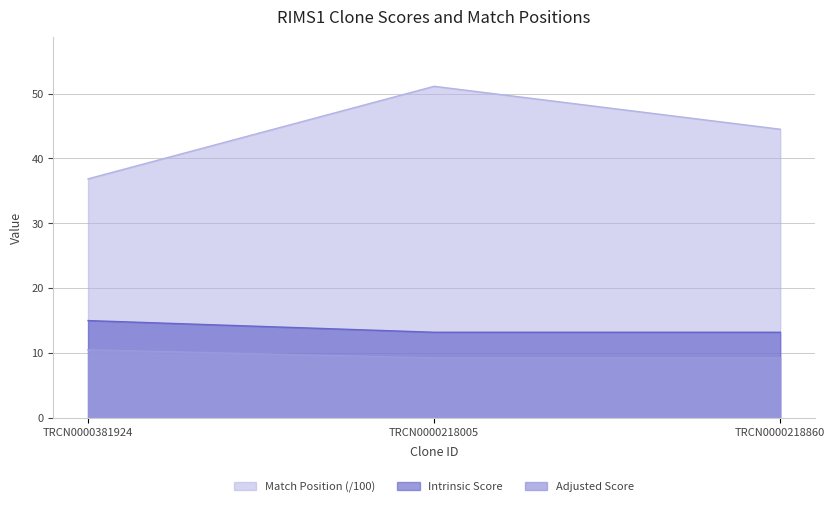

What is the label of the 3rd point from the right?

TRCN0000381924